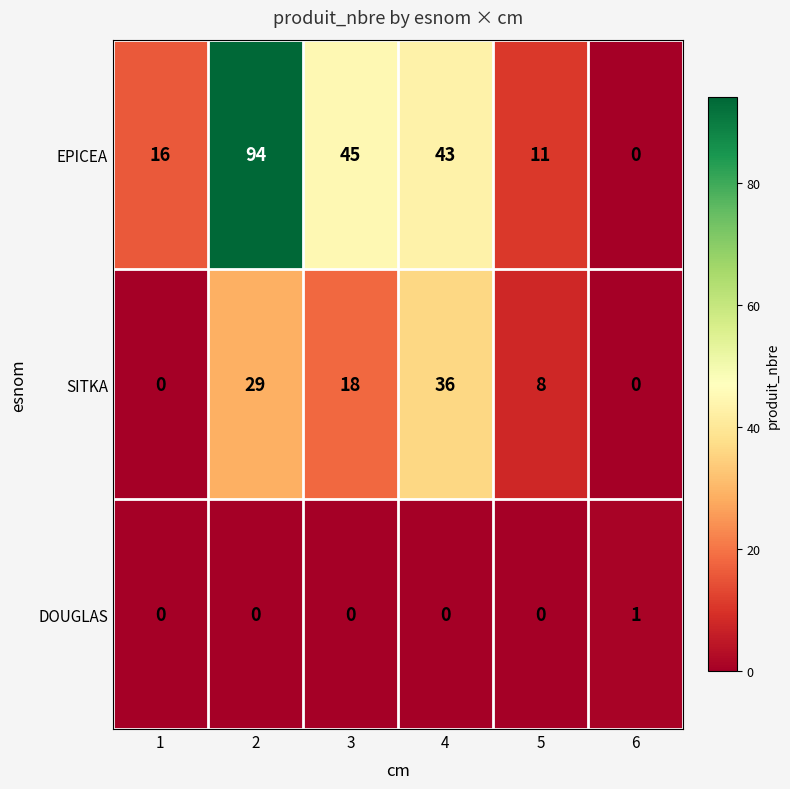

Rank the series by their maximum value, from highest to lowest.

EPICEA, SITKA, DOUGLAS